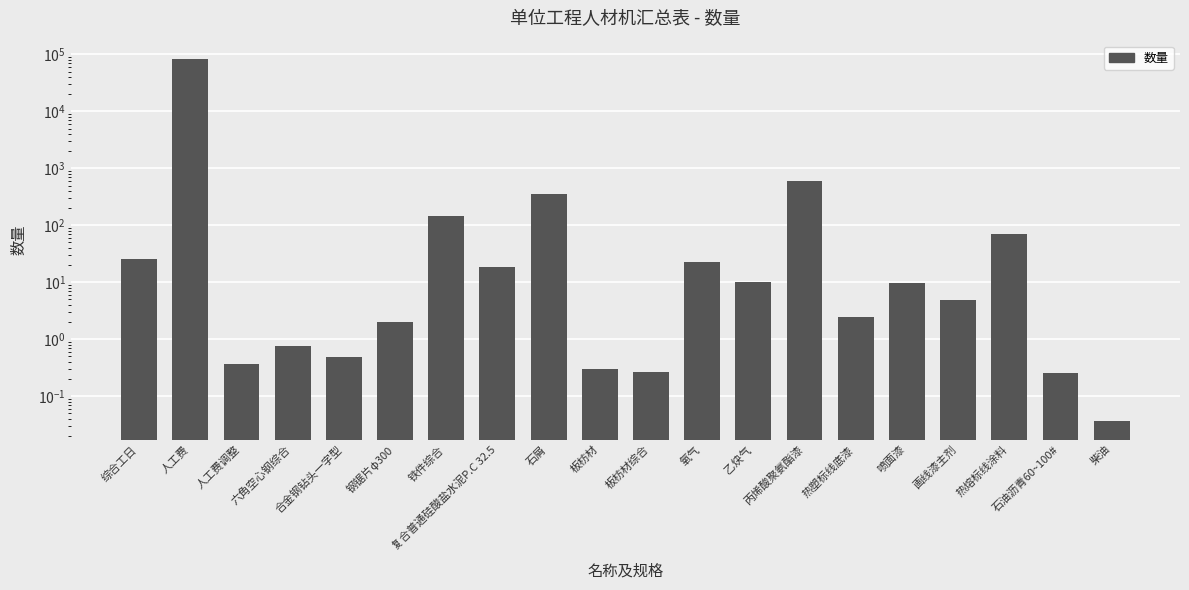

Which has a higher value, 六角空心钢综合 or 钢锯片φ300?

钢锯片φ300